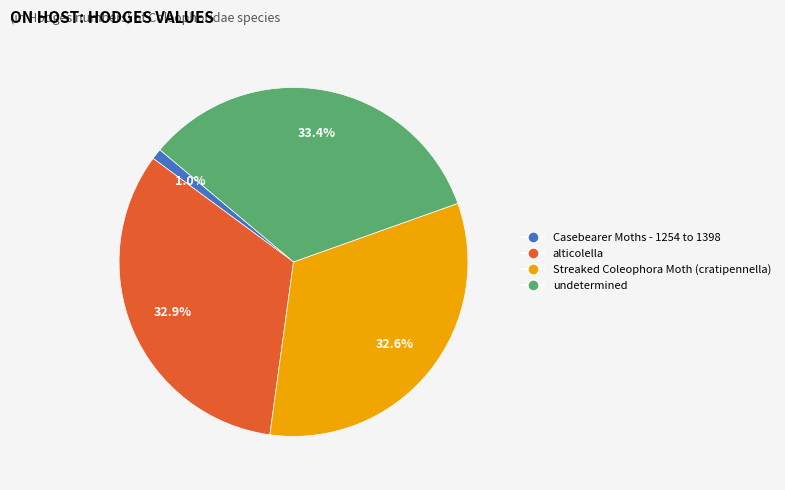

What is the total percentage of Streaked Coleophora Moth (cratipennella) and alticolella?

65.6%